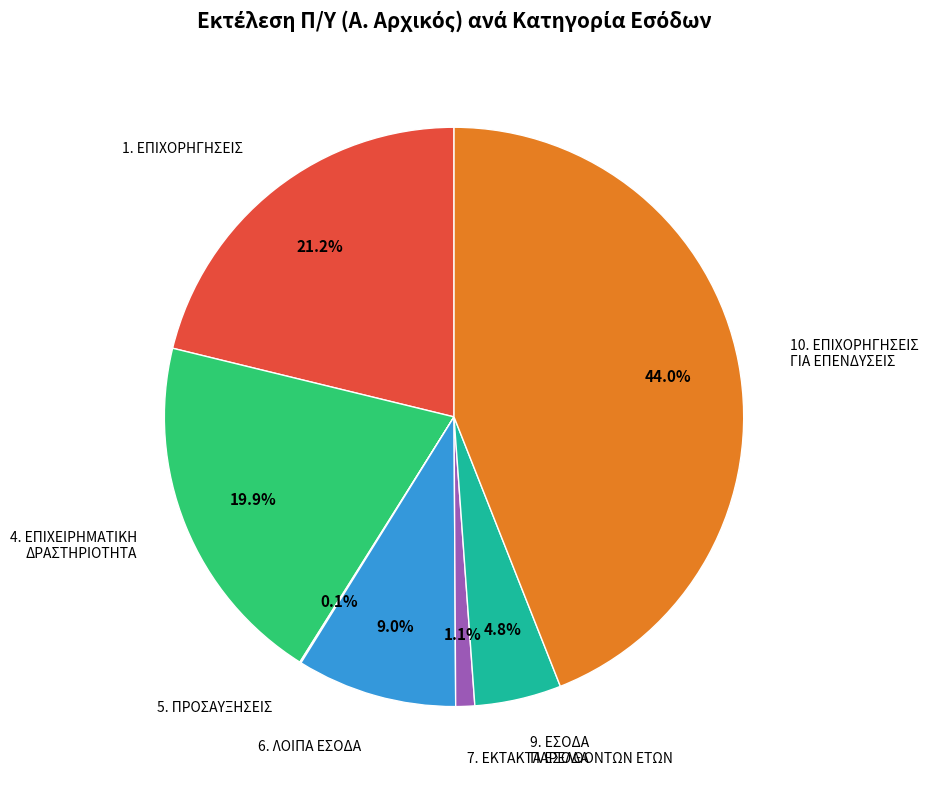

To the nearest percent, what is the average slice percentage?

14%